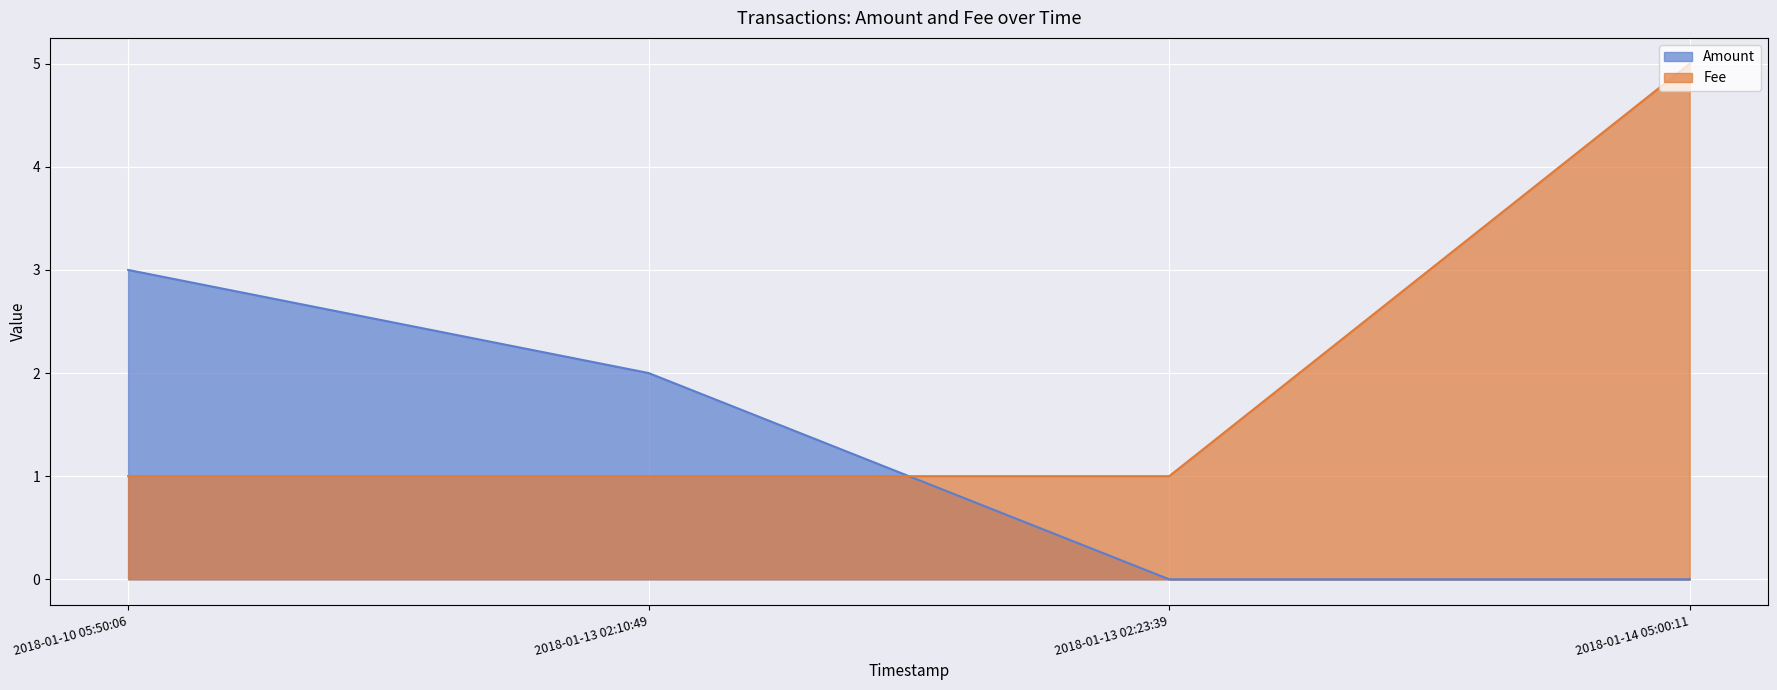

At which label does Amount reach its peak?

2018-01-10 05:50:06